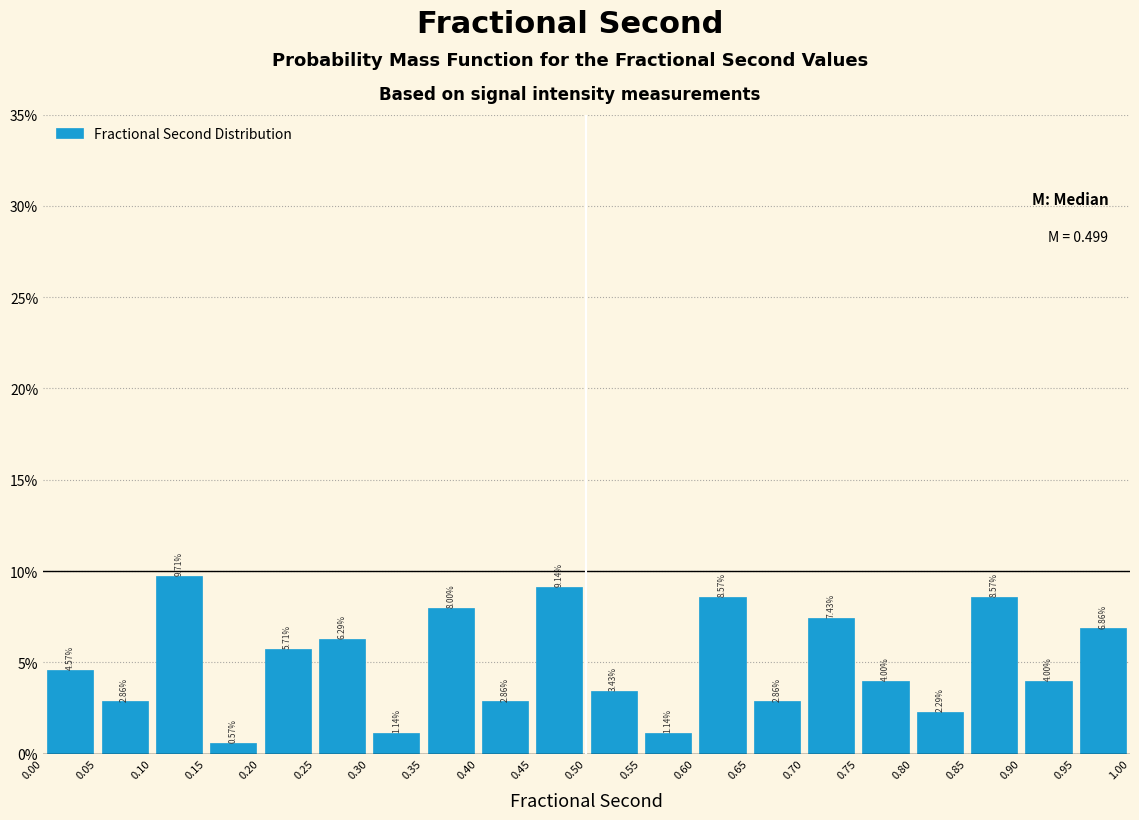

How tall is the bar that spans 0.50 to 0.55 on the x-axis?

3.43